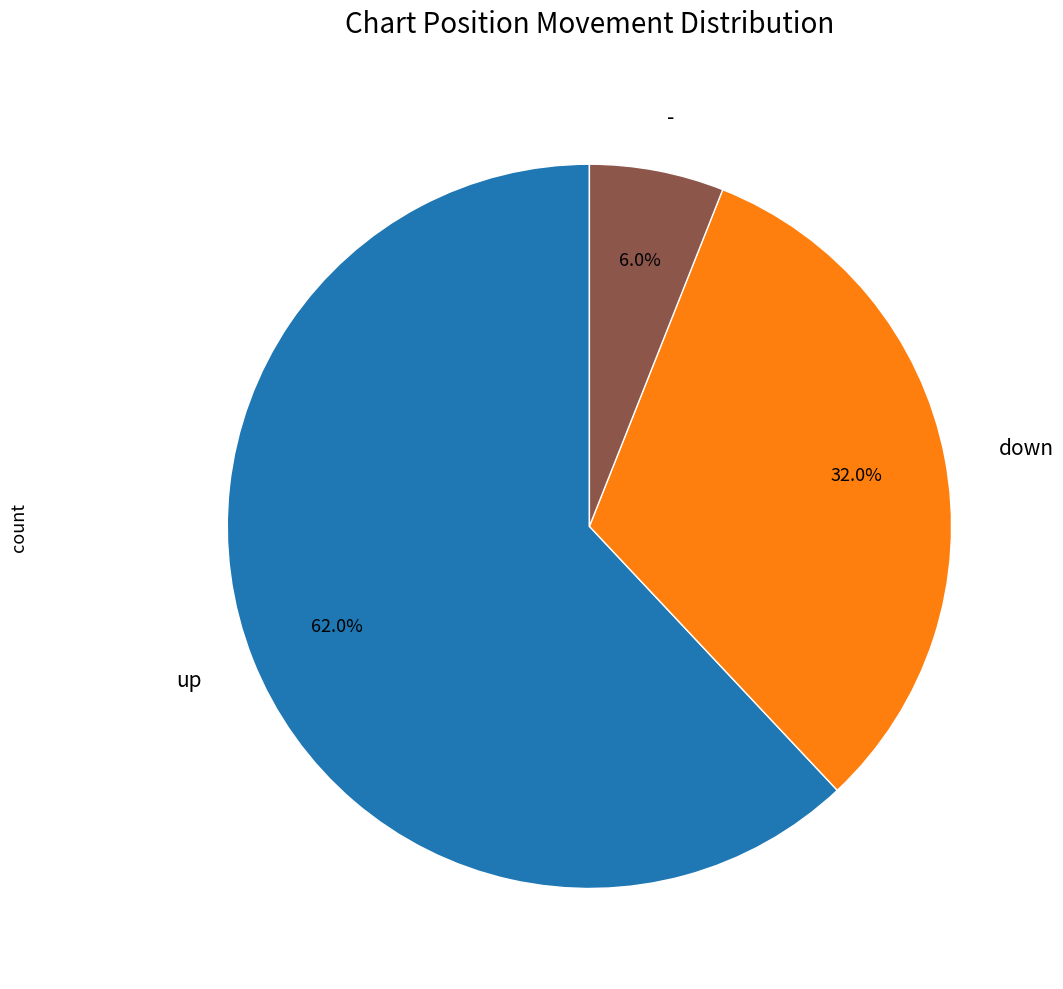

Is there any slice that represents more than half of the pie?

Yes